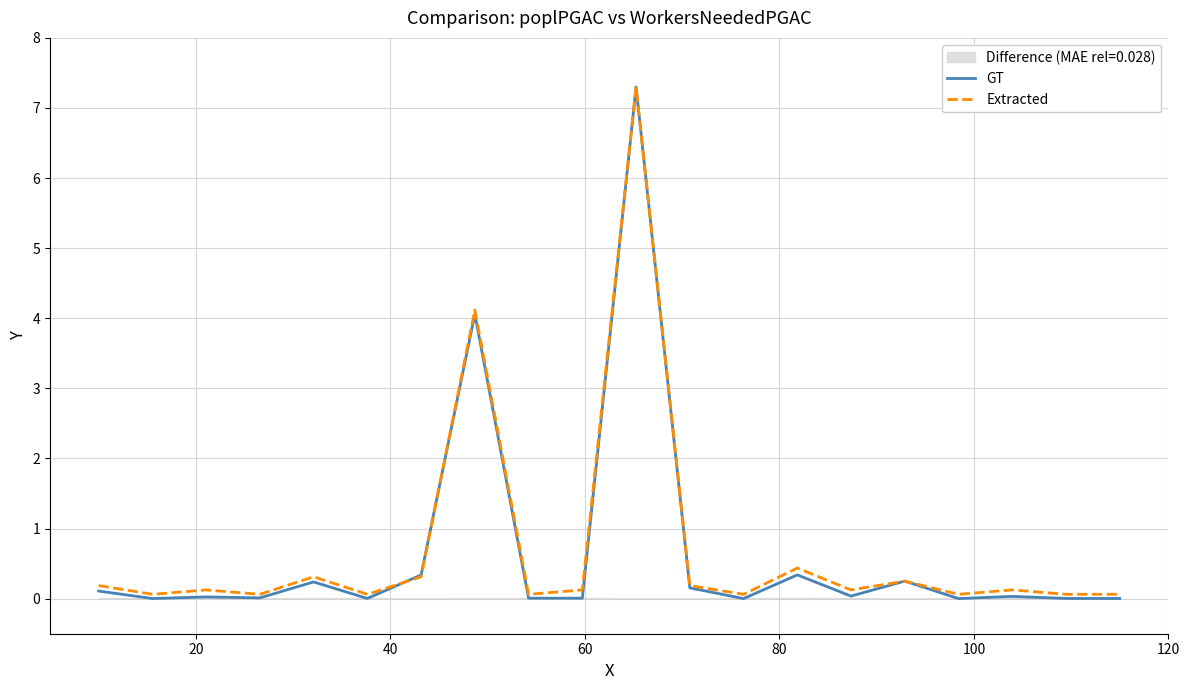

What are all the series names shown in the legend?

GT, Extracted